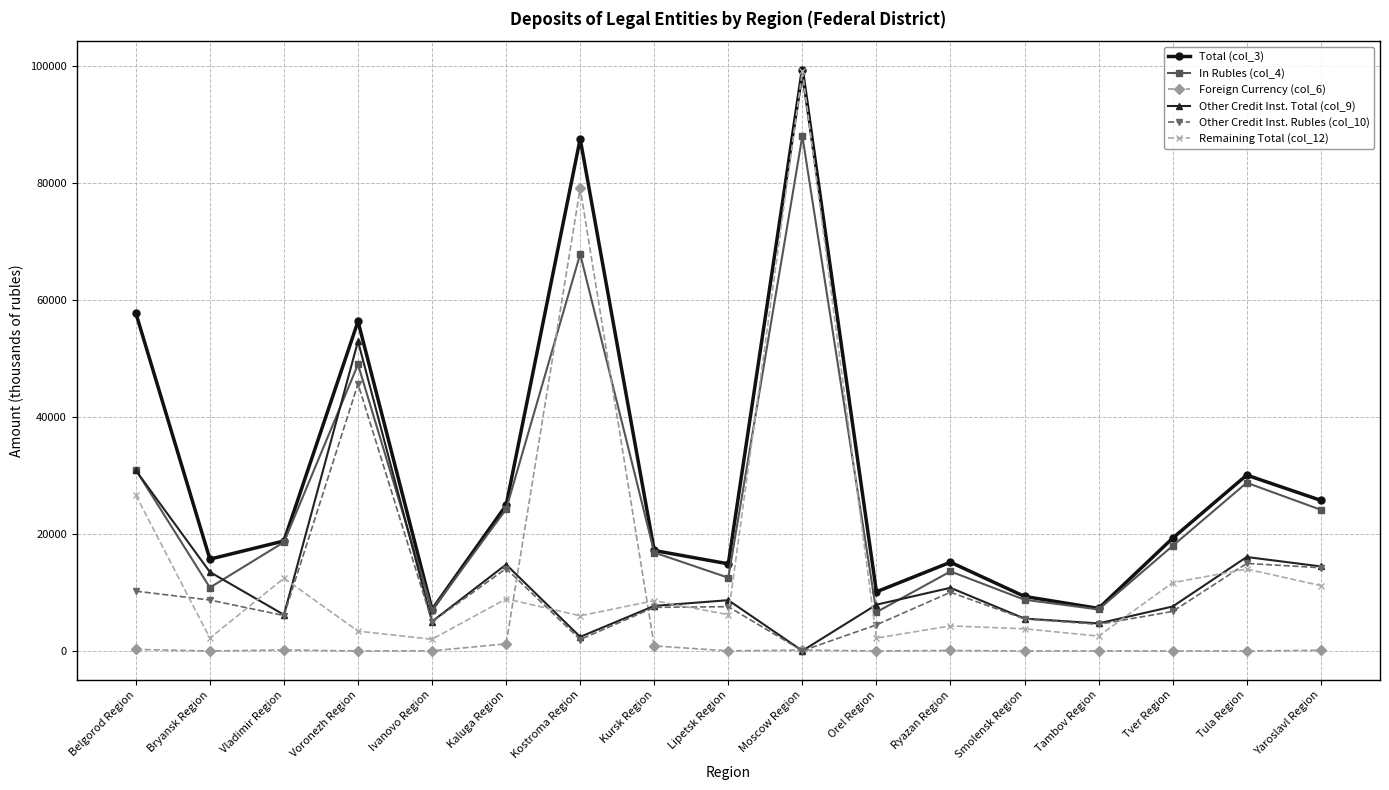

What is the label of the 11th point from the right?

Kostroma Region